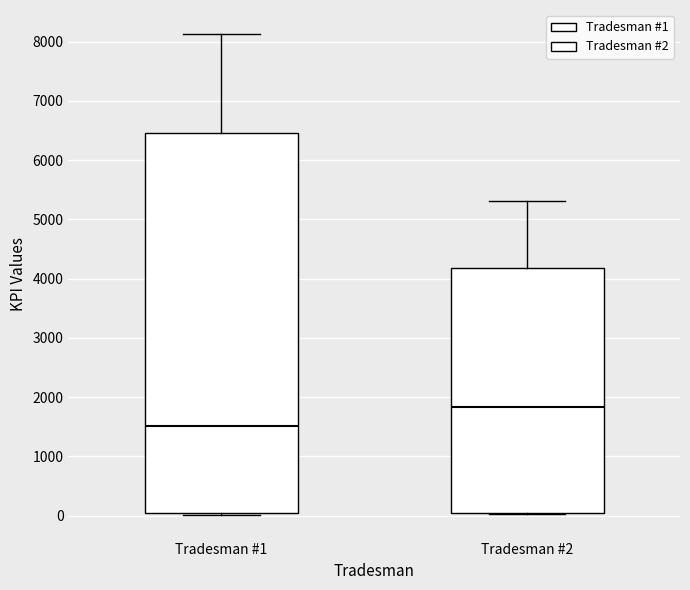

Which box has the lowest median line?

Tradesman #1